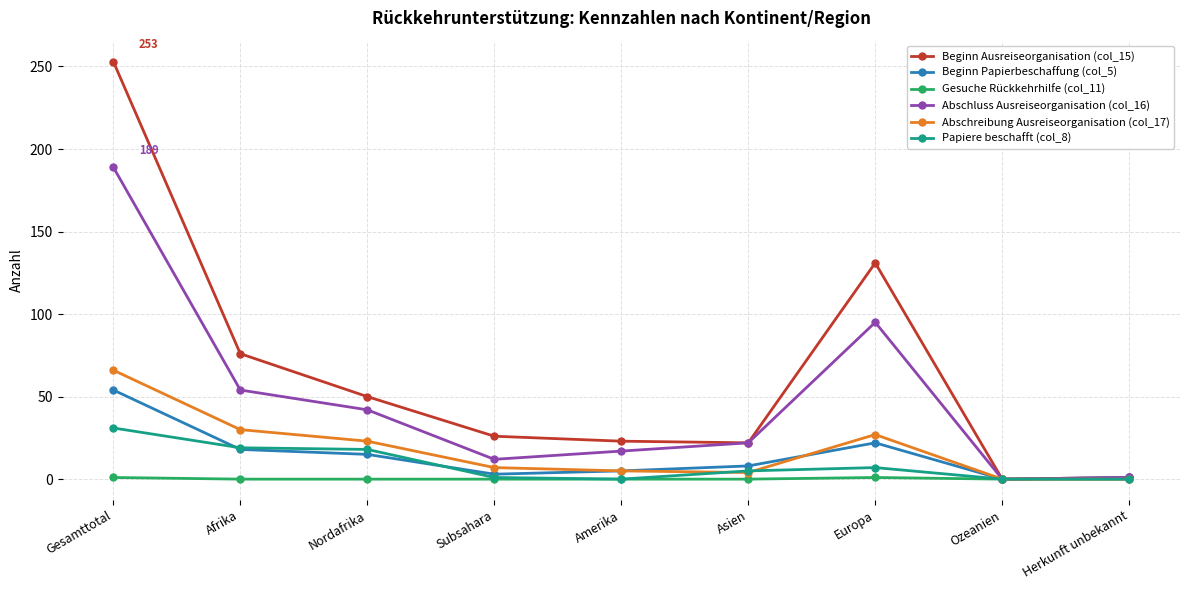

Rank the series by their maximum value, from lowest to highest.

Gesuche Rückkehrhilfe (col_11), Papiere beschafft (col_8), Beginn Papierbeschaffung (col_5), Abschreibung Ausreiseorganisation (col_17), Abschluss Ausreiseorganisation (col_16), Beginn Ausreiseorganisation (col_15)